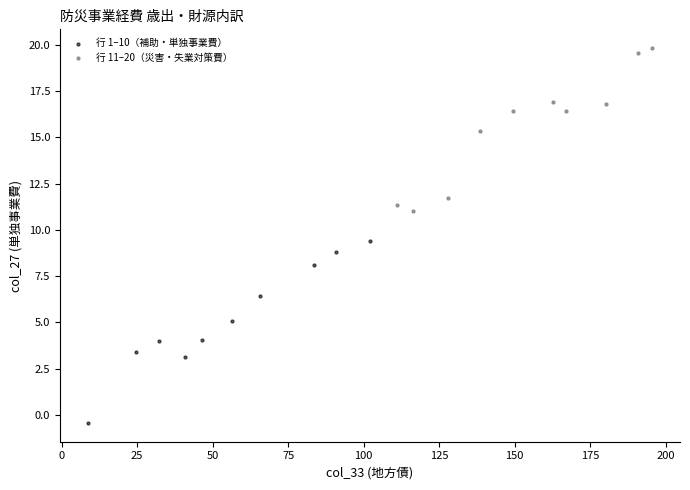

Which series reaches the maximum Y coordinate?

行 11–20（災害・失業対策費）